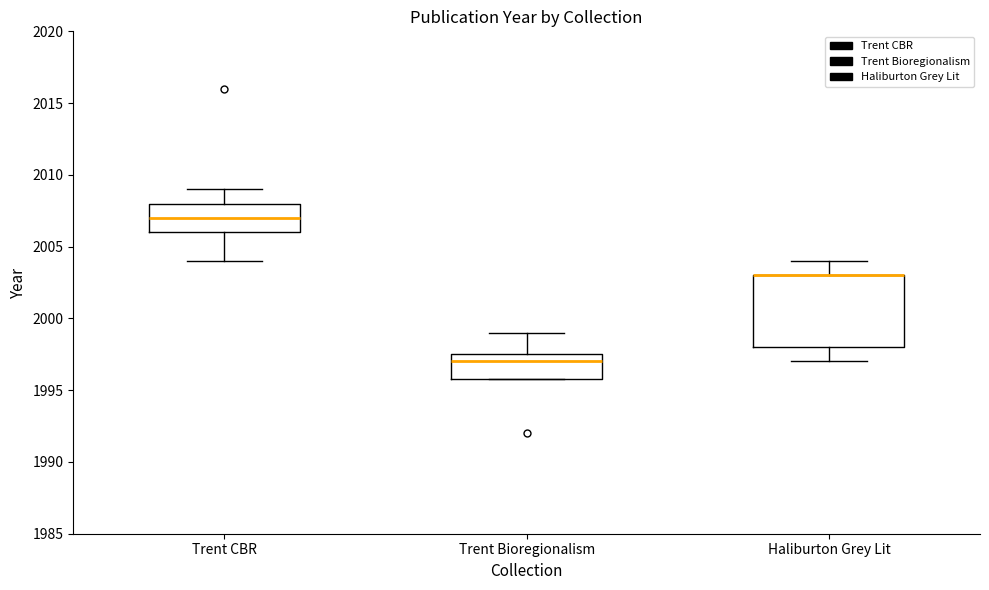

Reading left to right, transcribe this box plot: for each box, give where its median line is, the range the box spans, and where its two whiskers end, as read against the y-axis. The values are not printed on the chart, so give them approximately, as read against the axis.

Trent CBR: median 2007.0, box 2006.0 to 2008.0, whiskers 2004.0 to 2009.0
Trent Bioregionalism: median 1997.0, box 1996.0 to 1997.5, whiskers 1996.0 to 1999.0
Haliburton Grey Lit: median 2003.0 (drawn on the box's upper edge), box 1998.0 to 2003.0, whiskers 1997.0 to 2004.0